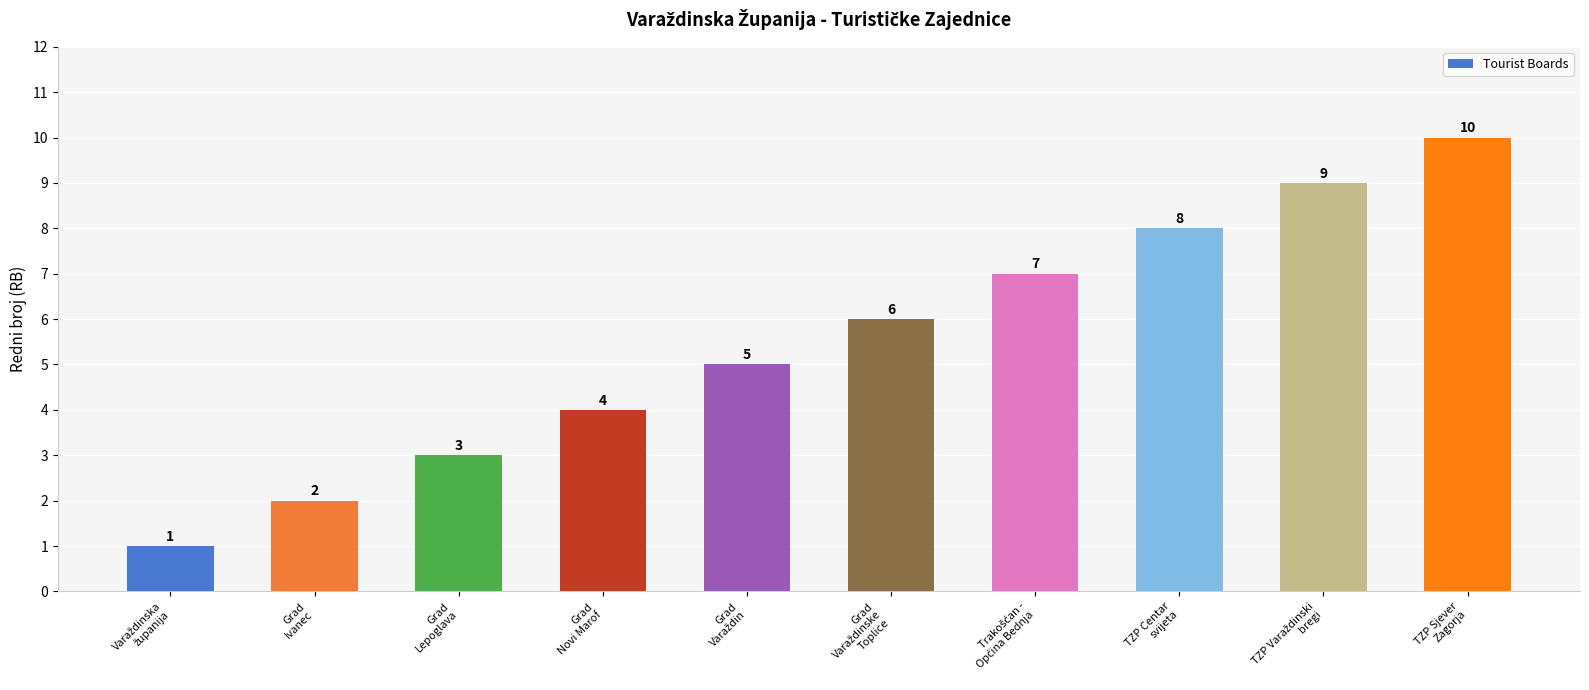

What is the value of the 8th bar from the left?

8